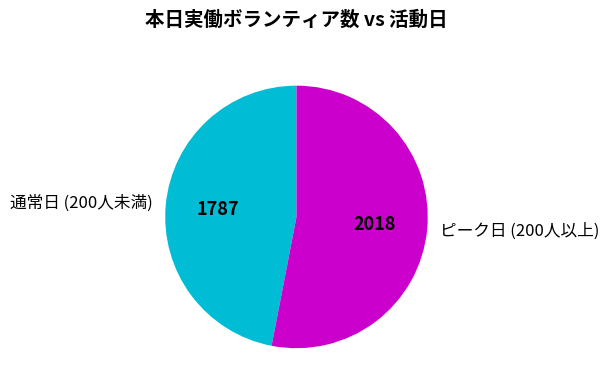

Is there any slice that represents more than half of the pie?

Yes